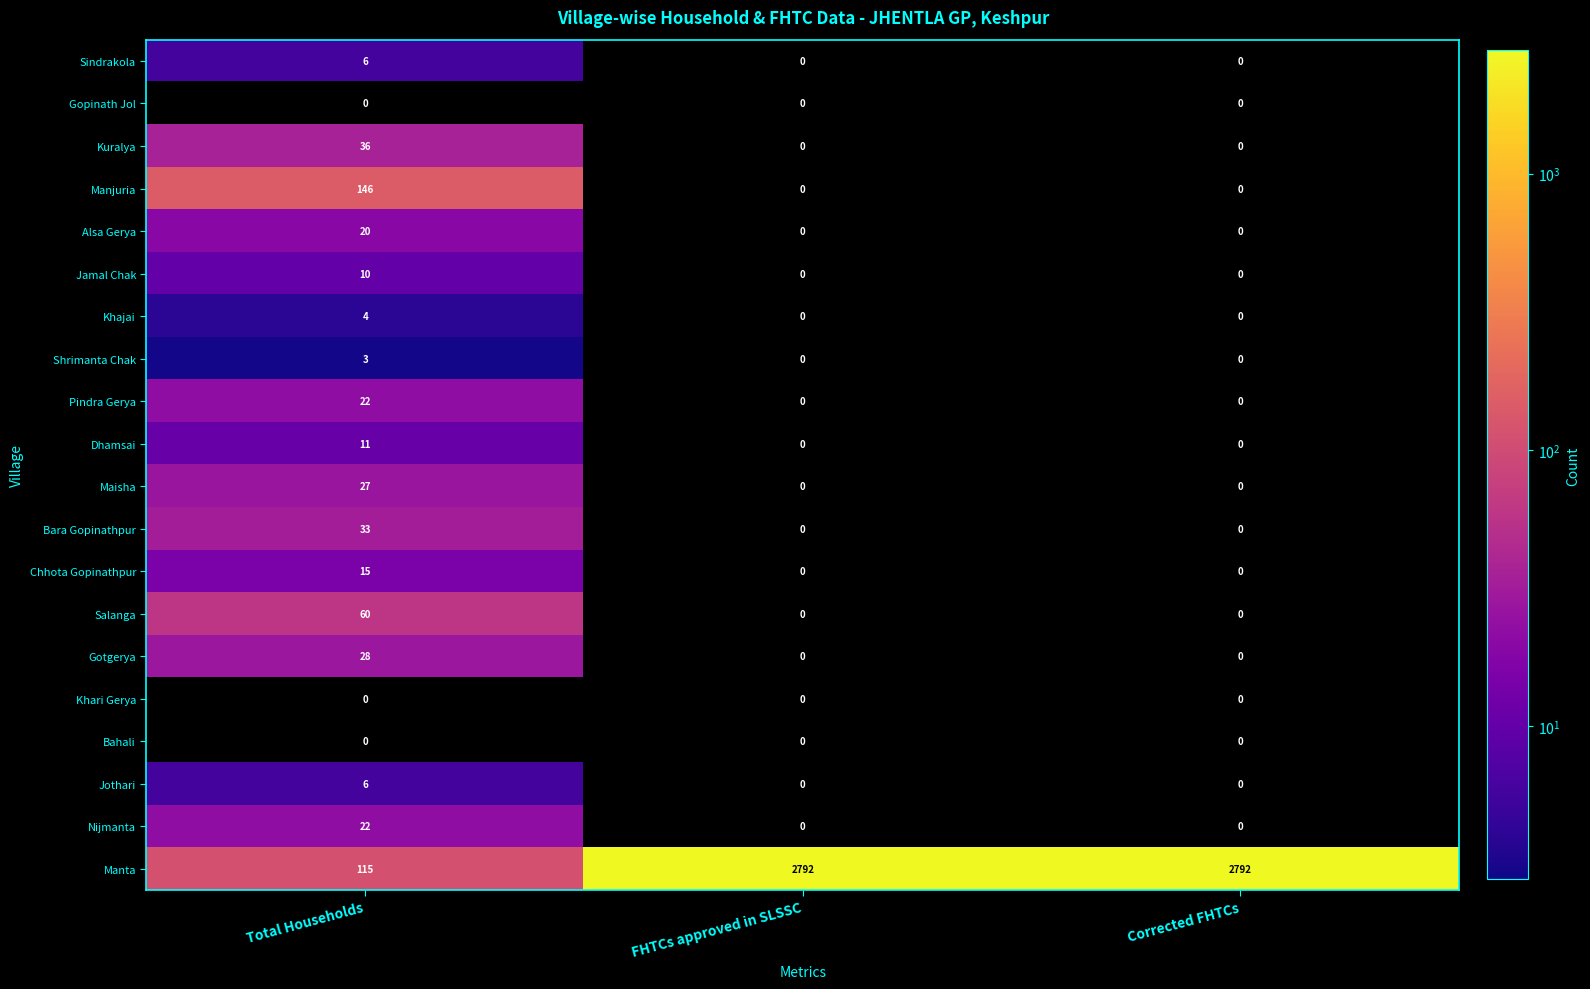

True or false: Manta has a value of 2792 at Corrected FHTCs.

True